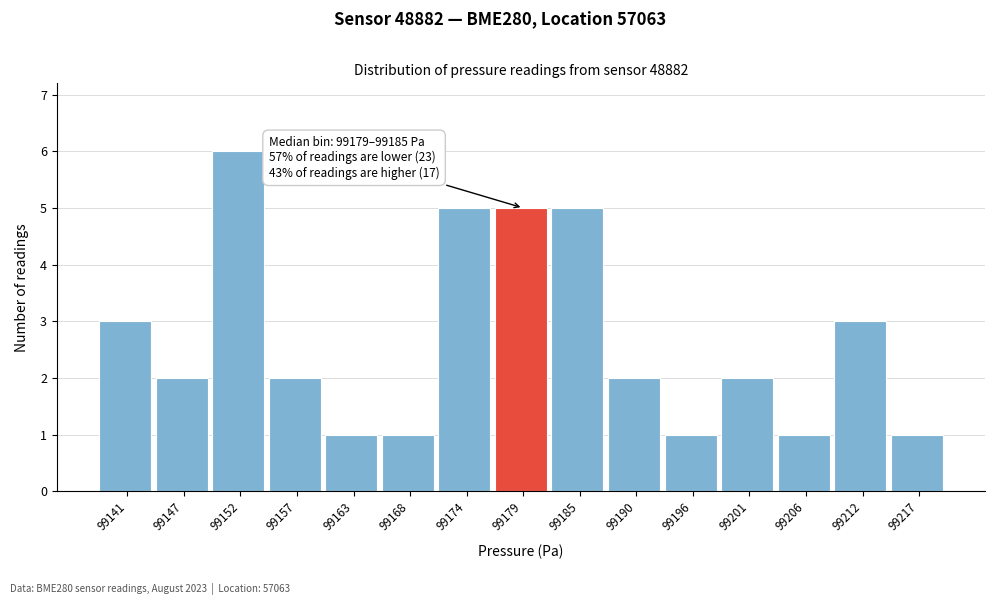

Reading left to right, what are all the values shown in this chart?

99141=3	99147=2	99152=6	99157=2	99163=1	99168=1	99174=5	99179=5	99185=5	99190=2	99196=1	99201=2	99206=1	99212=3	99217=1